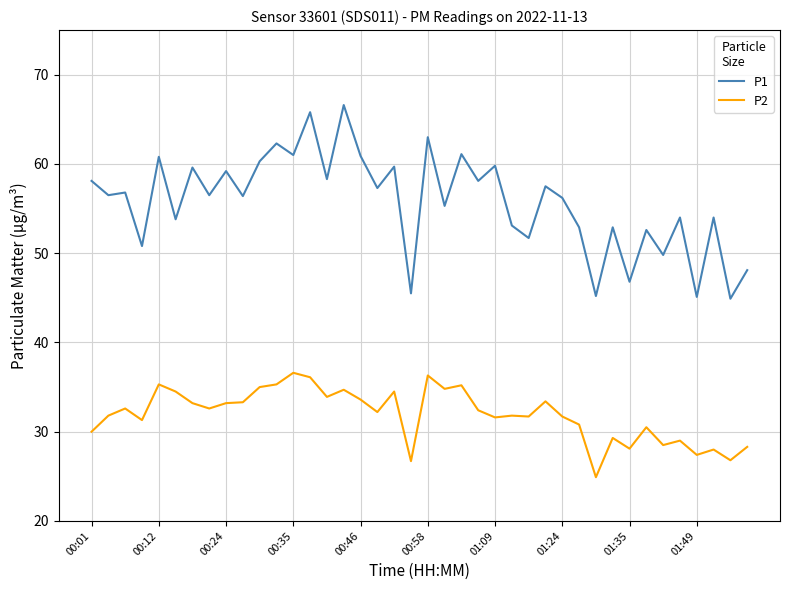

What is the lowest value of the P1 series?

44.9